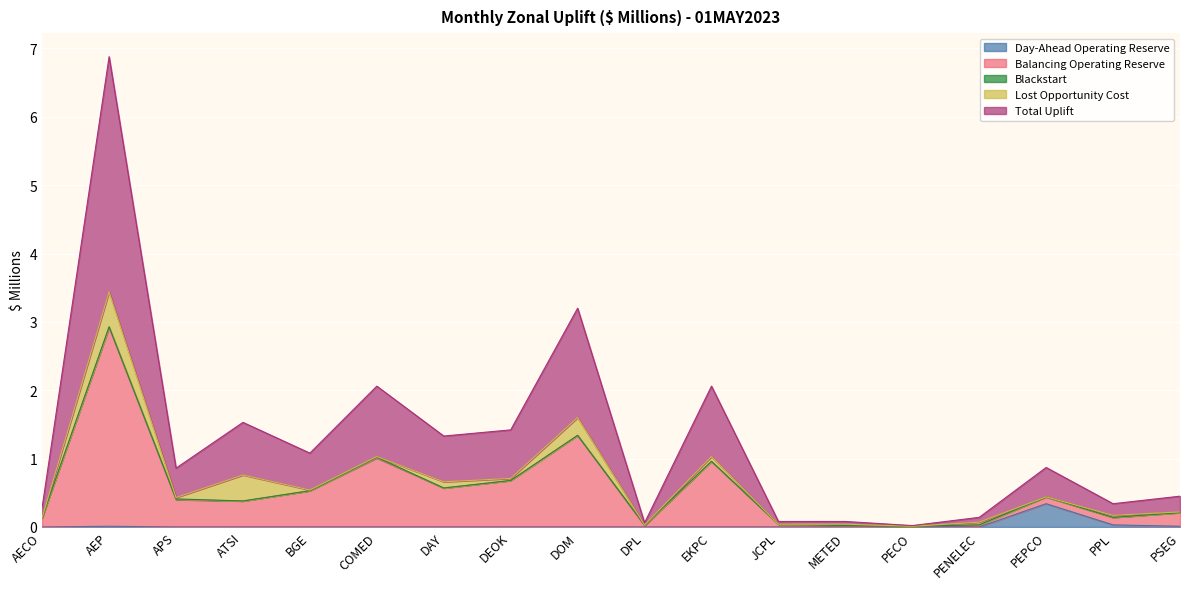

What is the label of the 5th point from the left?

BGE